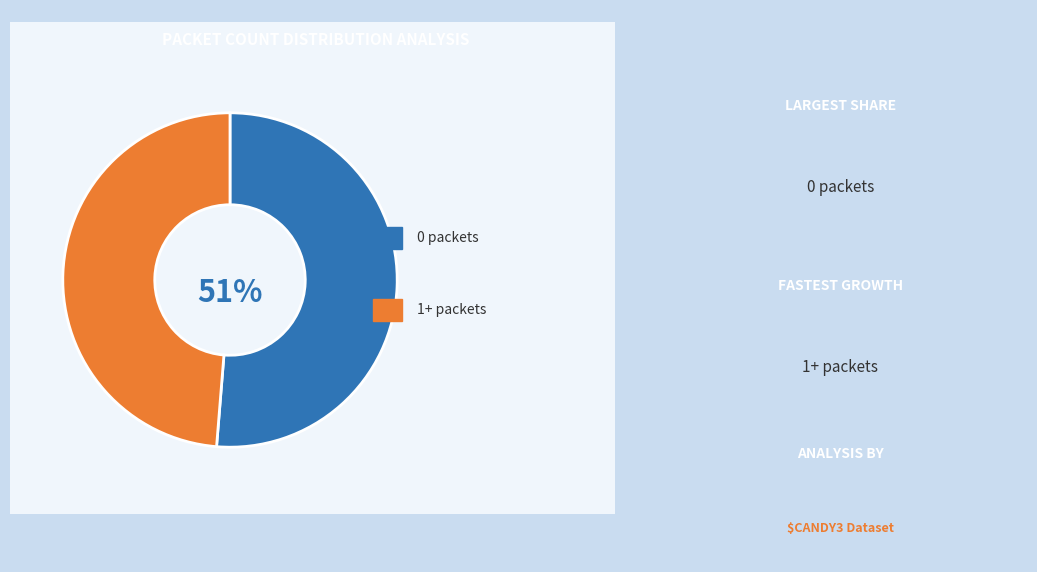

How many segments does this pie chart have?

2